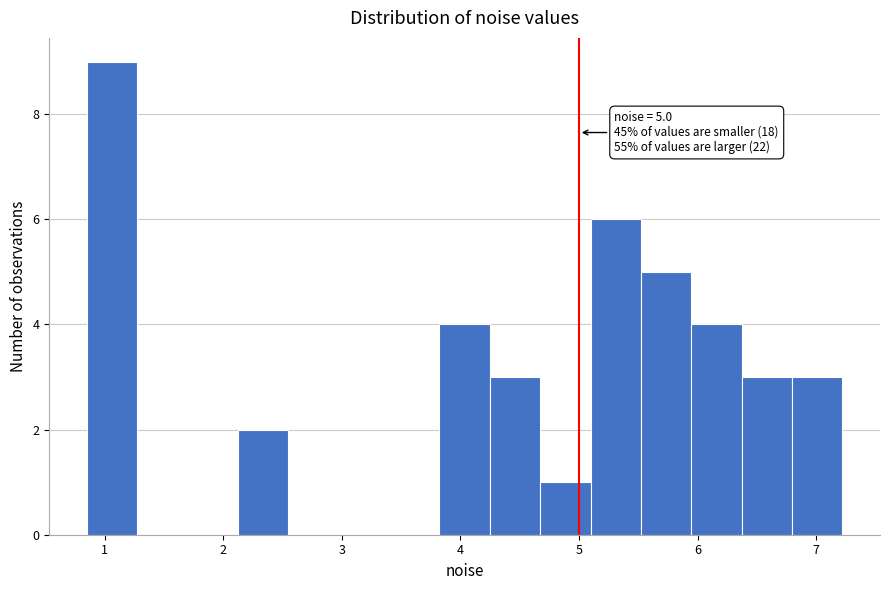

Which range on the x-axis has the tallest bar?

0.9 to 1.3